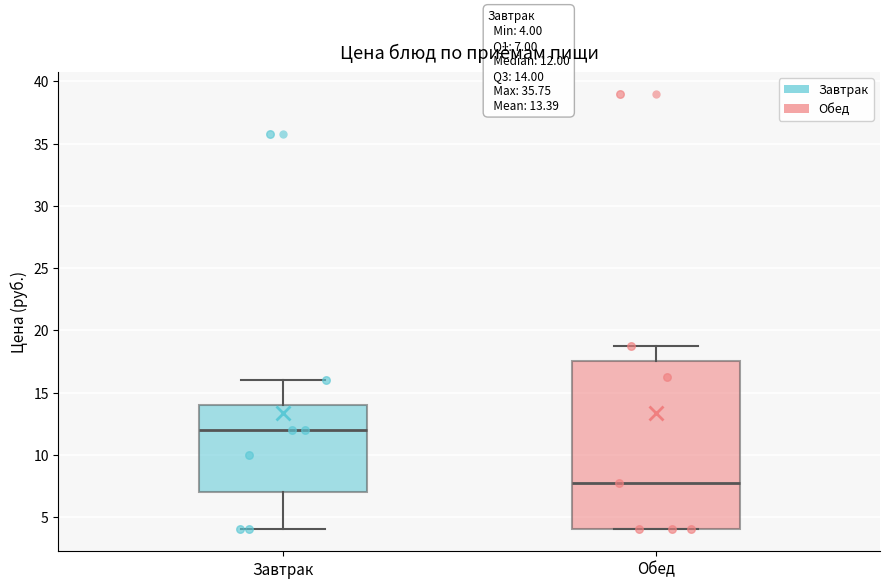

Which box is the tallest, from its lower edge to its upper edge?

Обед